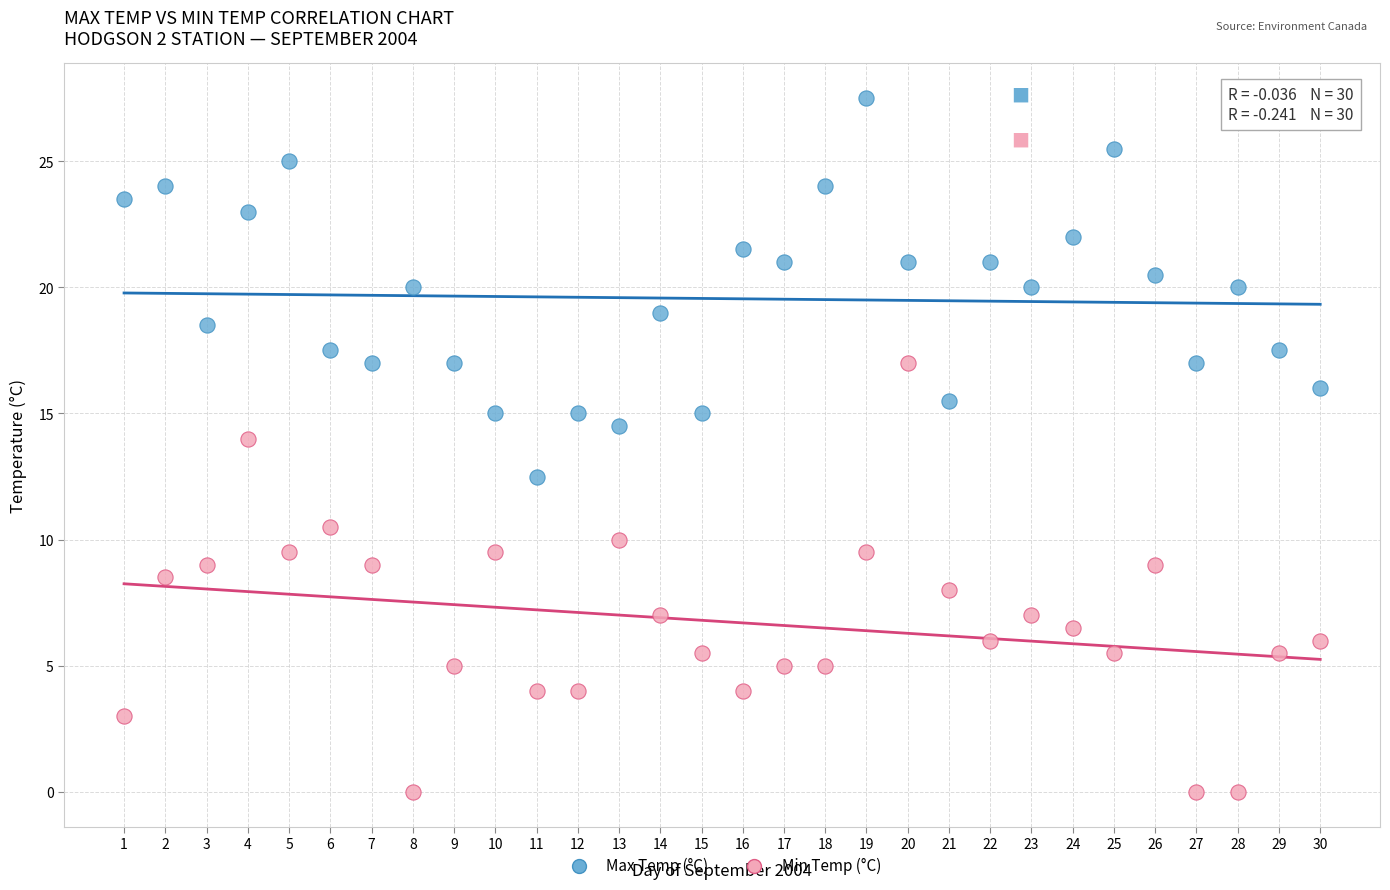

Across all data points, what is the range of Y values (max minus min)?

27.5